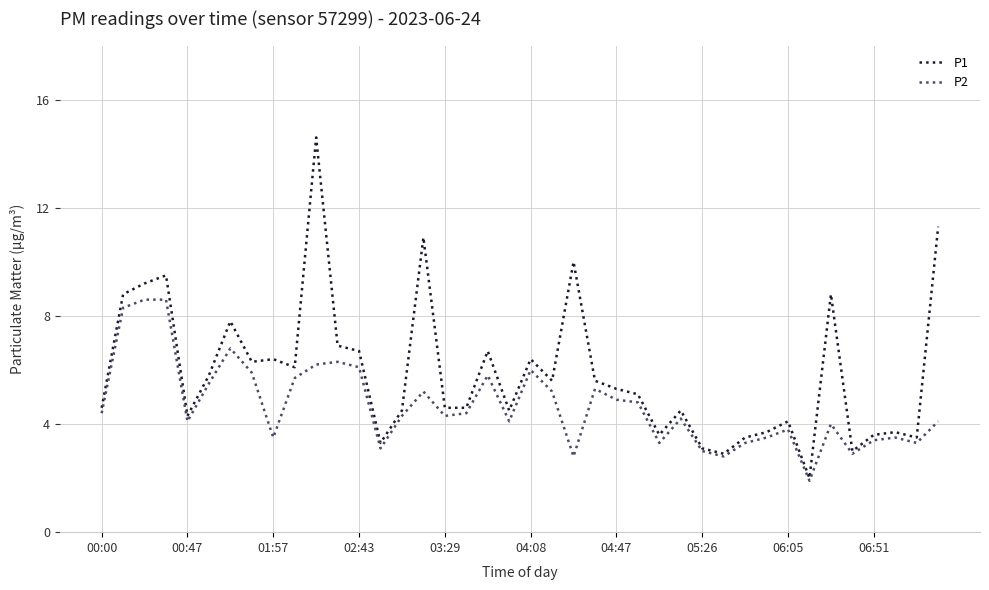

List the series in order of their overall mean, lowest first.

P2, P1